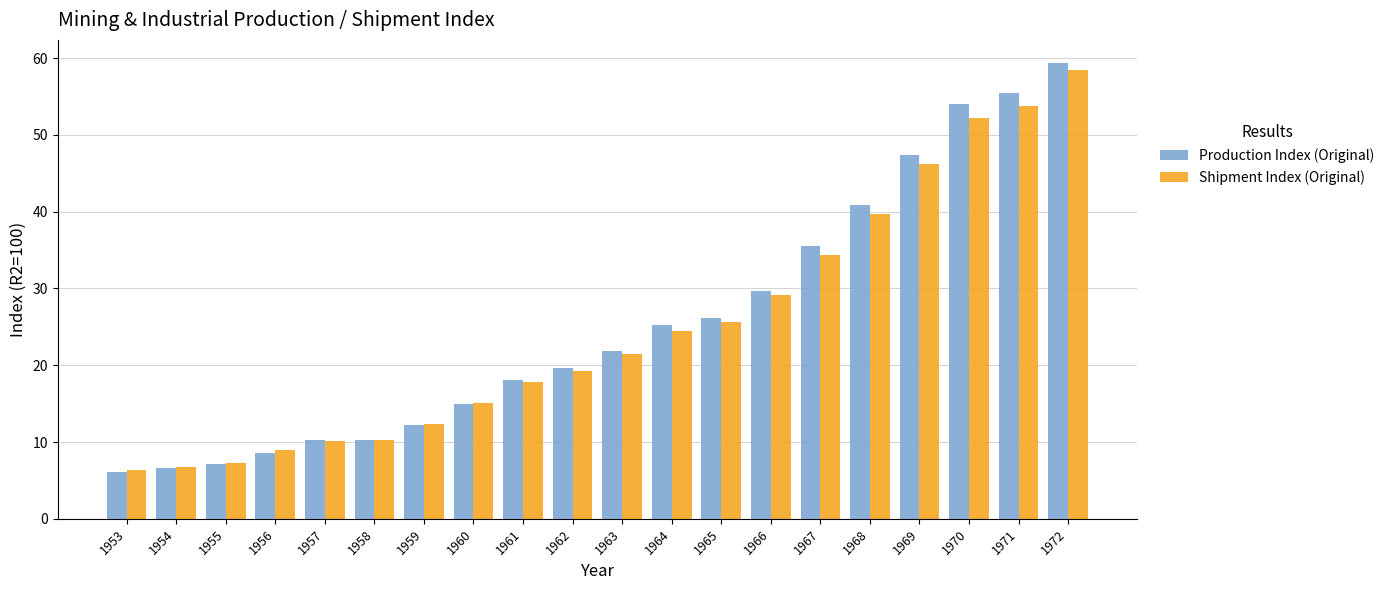

How many bars are there in total?

40